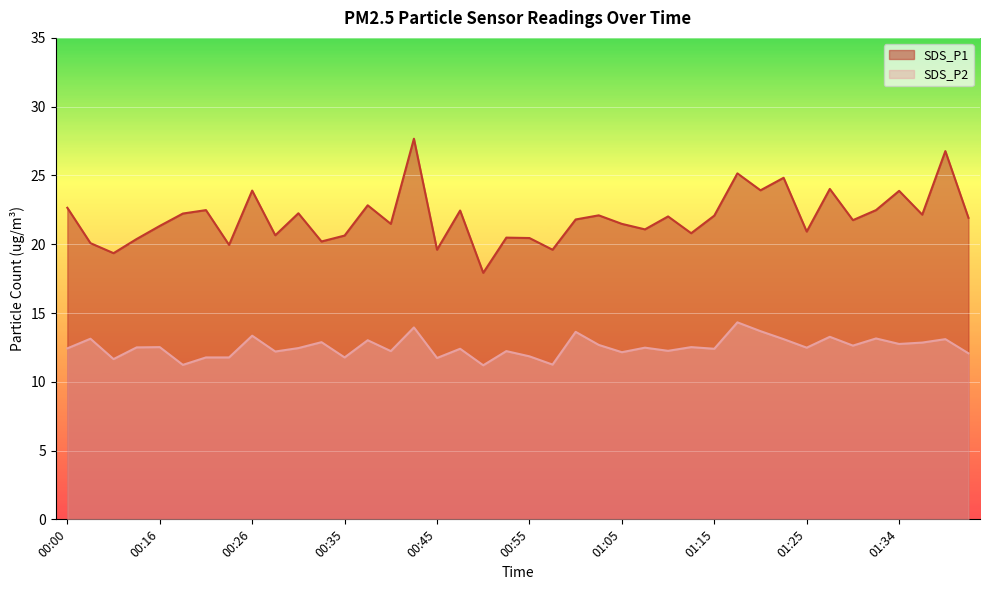

Does the chart display data point markers on the line(s)?

No